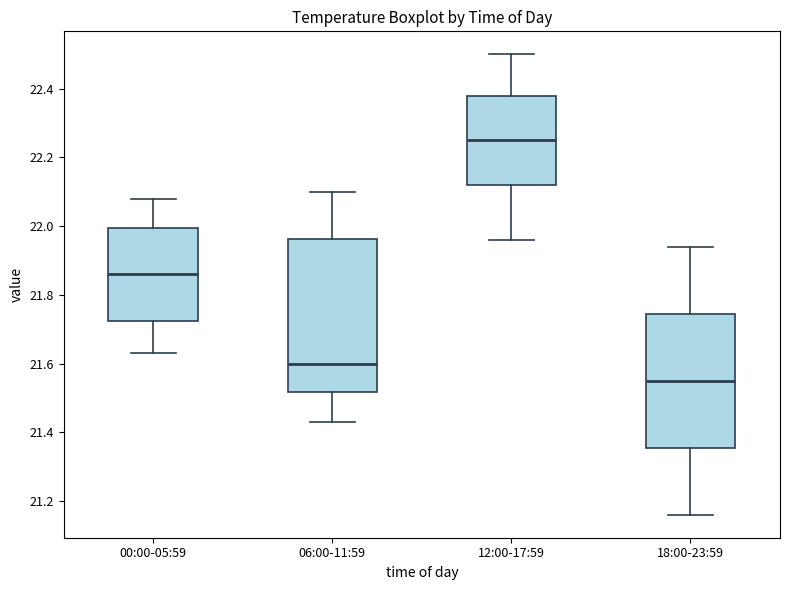

Where does the lower whisker of the box for 18:00-23:59 end on the y-axis? The values are not printed on the chart, so give them approximately, as read against the axis.

21.16